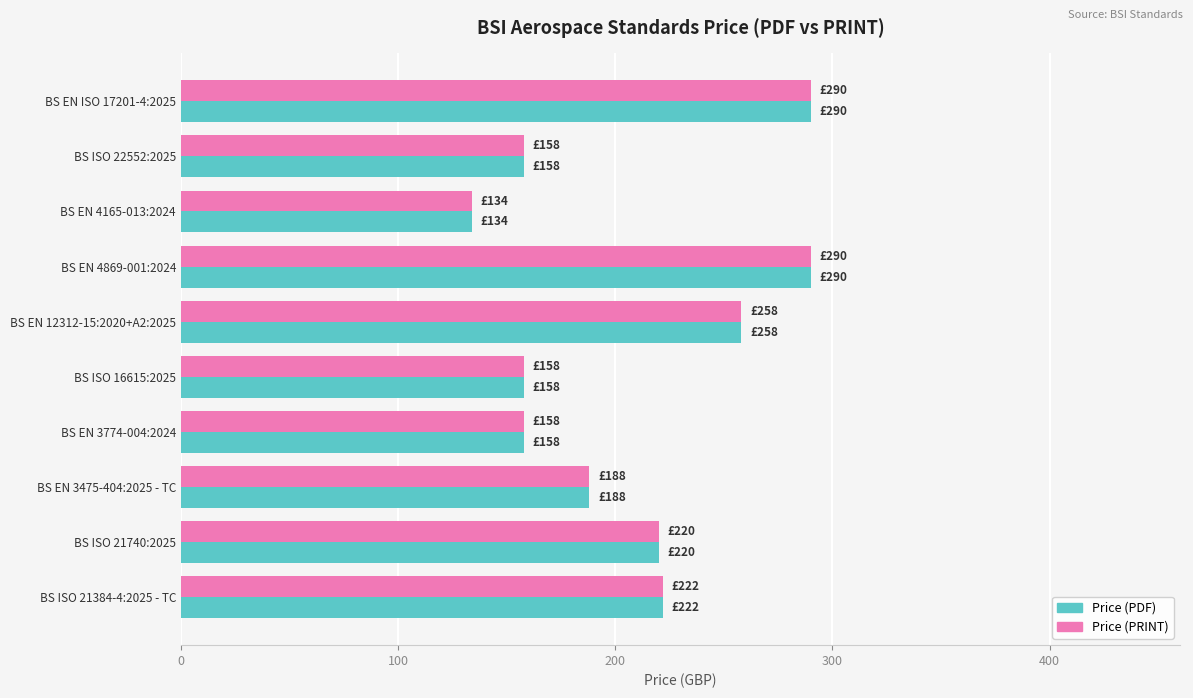

Count the Price (PRINT) values in the range 158 to 258.

7